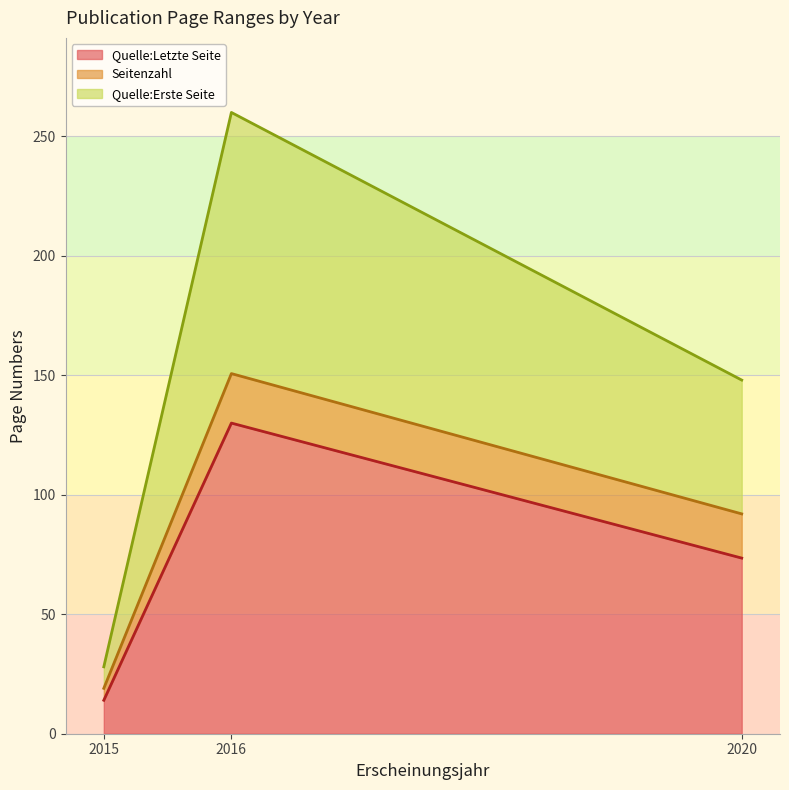

What is the total value across all series at 2020?

148.0